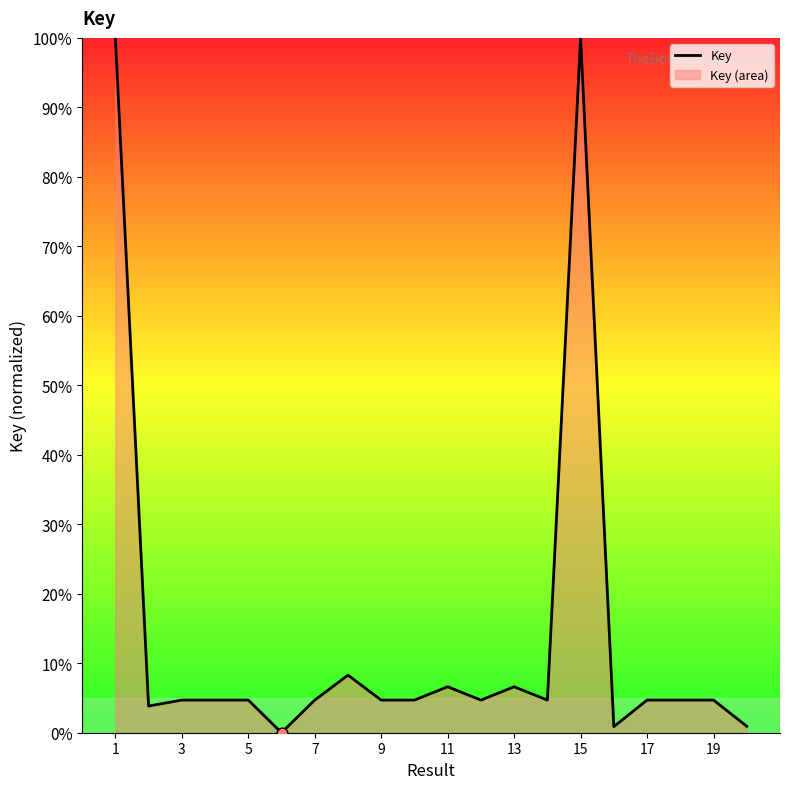

What is the change in value from 9 to 15?

+95.3